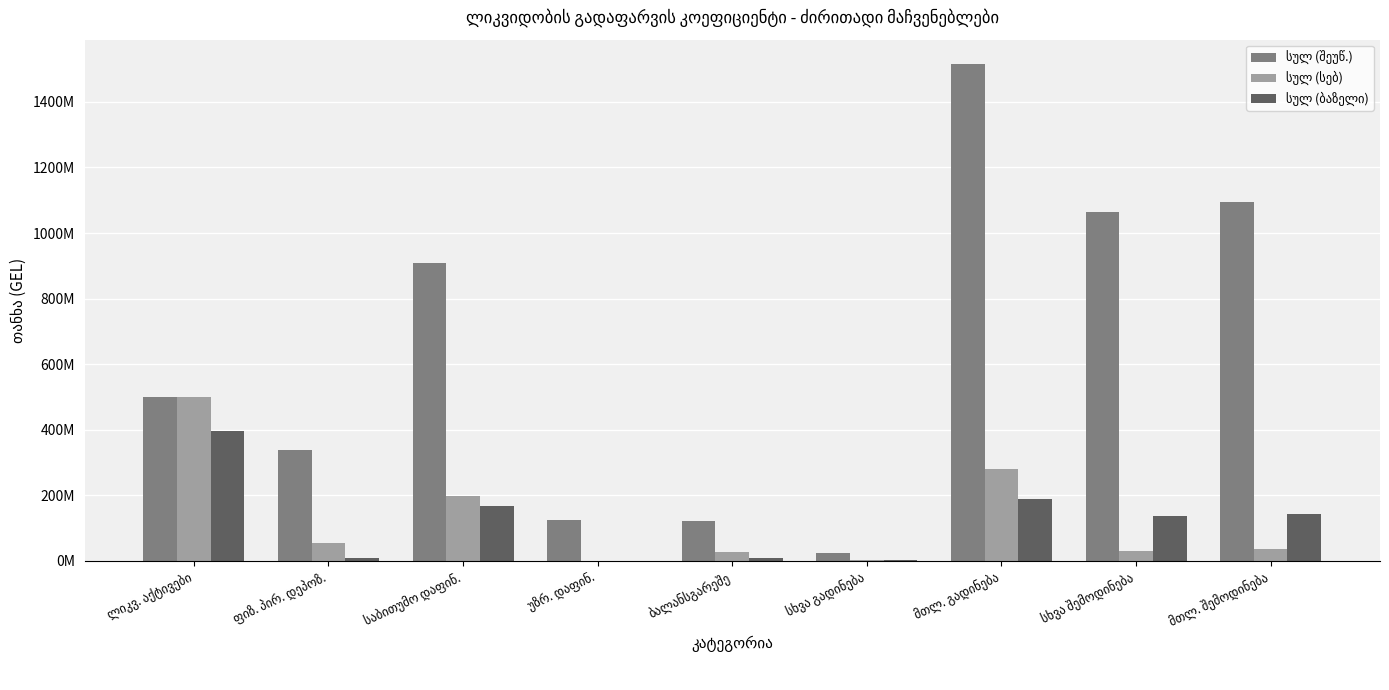

Is the value of სულ (სებ) at სხვა შემოდინება greater than the value of სულ (ბაზელი) at სხვა შემოდინება?

No